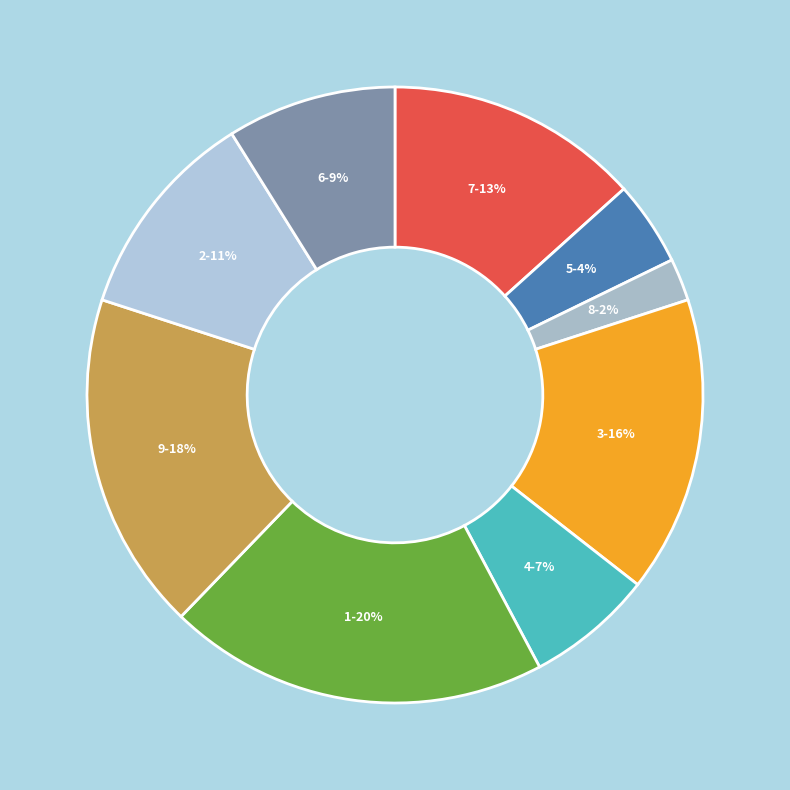

Between 8 and 7, which is larger?

7